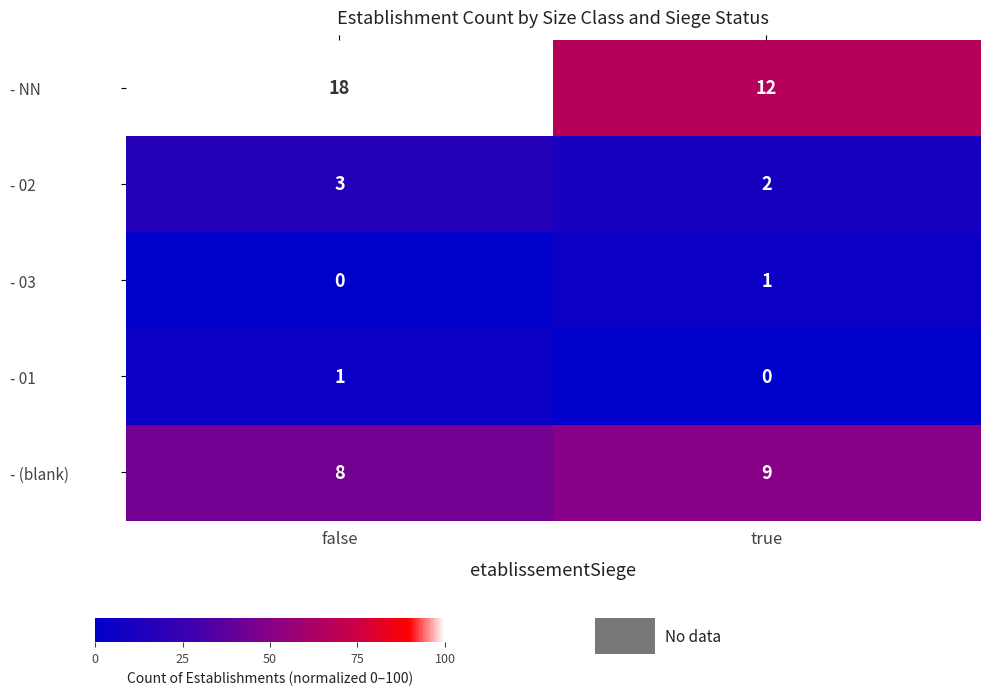

At false, list the series in order from largest to smallest.

- NN, - (blank), - 02, - 01, - 03